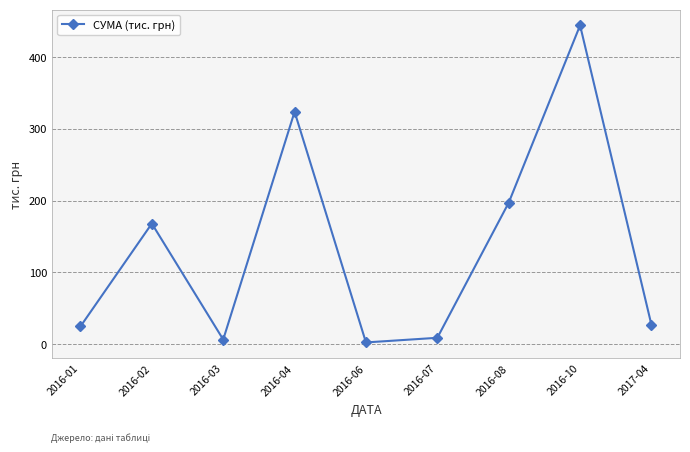

The value at 2017-04 is 26.7. True or false?

True